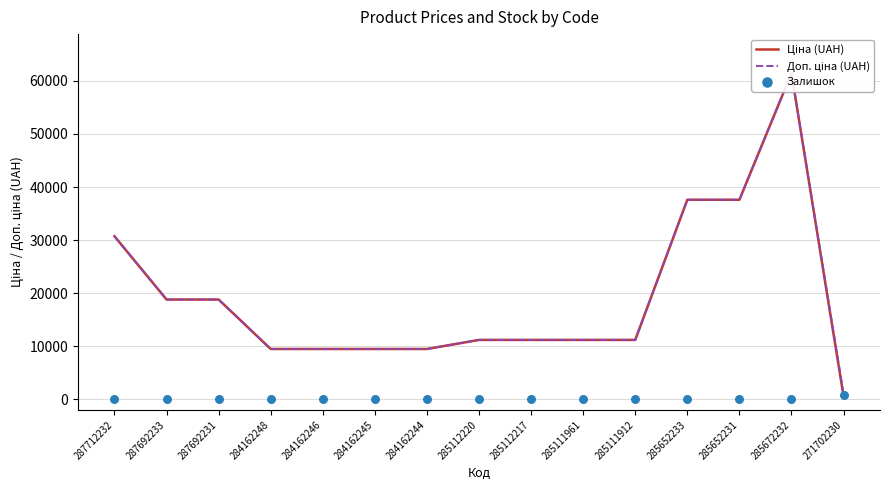

Which series has the largest total across all categories?

Доп. ціна (UAH)